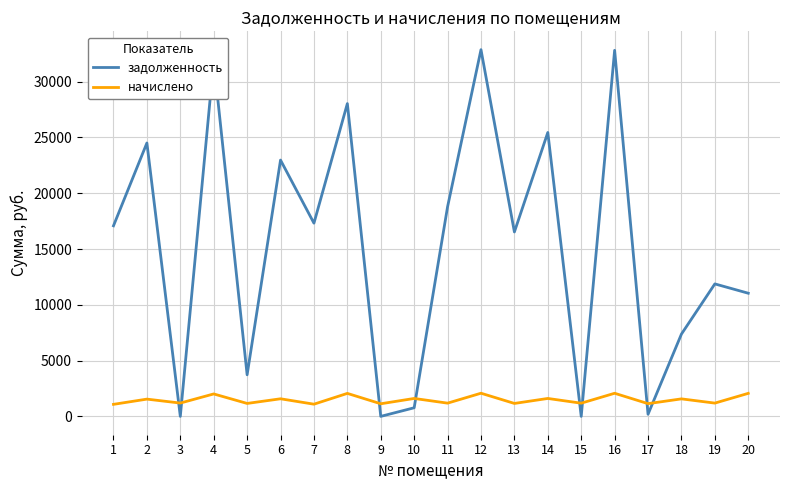

What is the highest value of the задолженность series?

32863.9